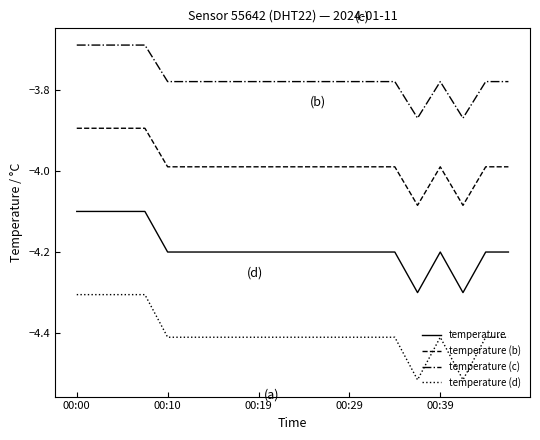

Which series has the largest total across all categories?

temperature (c)